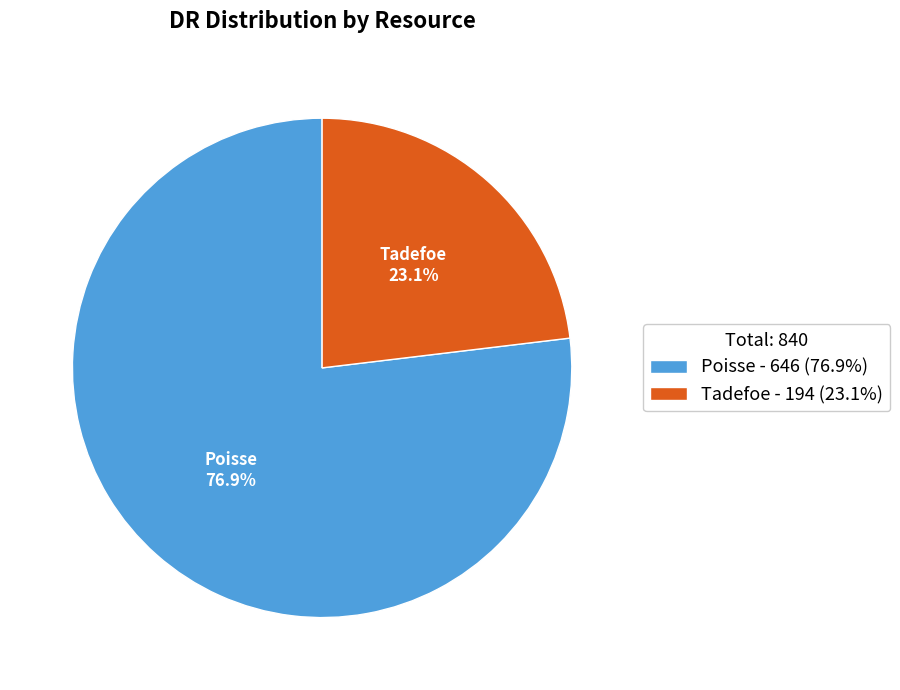

Which slice represents more than half of the pie?

Poisse